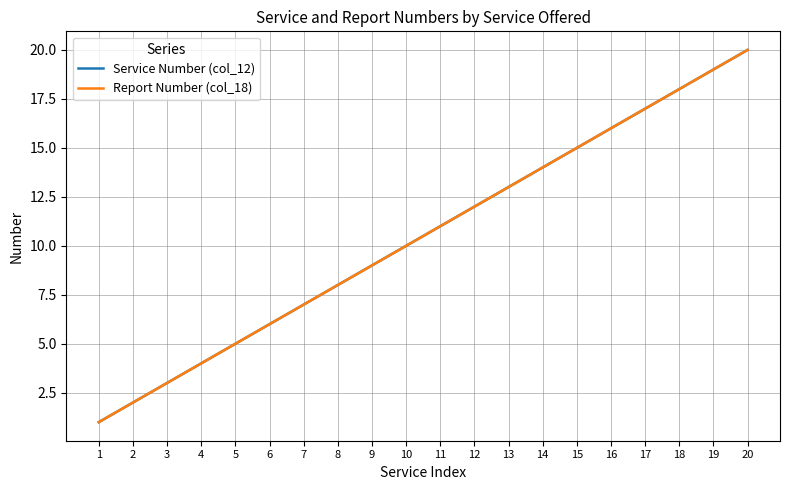

Is it true that Service Number (col_12) equals 8 at 8?

True